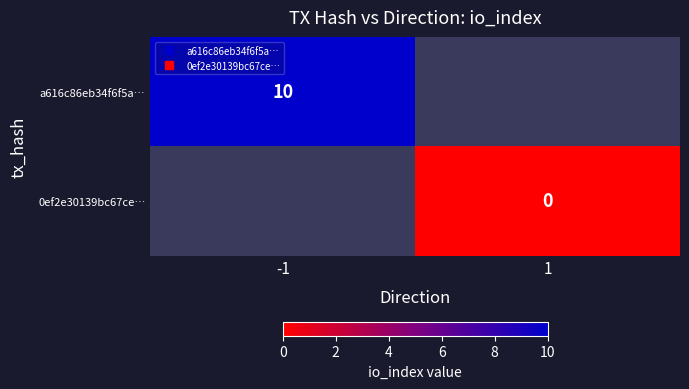

How many distinct data groups are displayed?

2